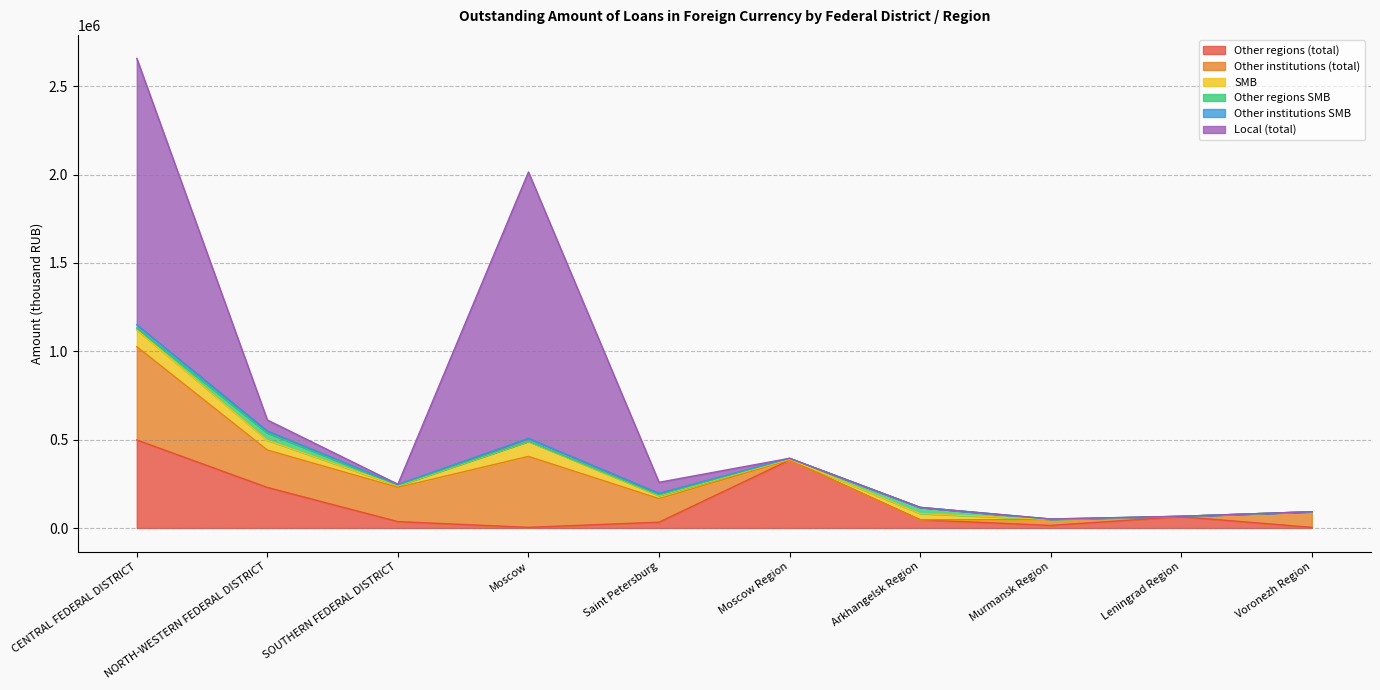

Which series changed the most between Saint Petersburg and Murmansk Region?

Other institutions (total)